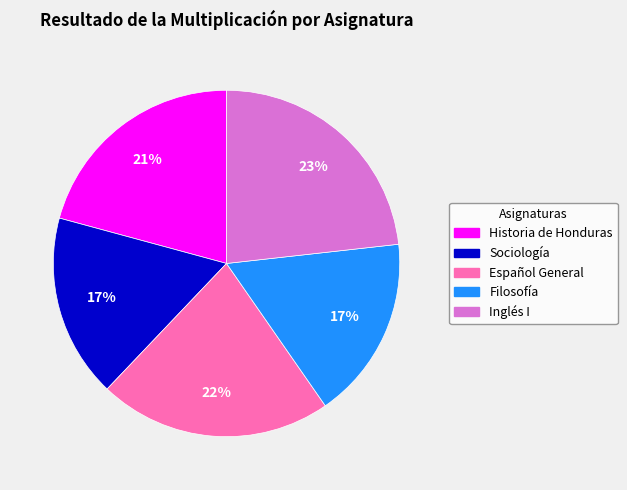

Is it true that Sociología is 28% of the pie?

False